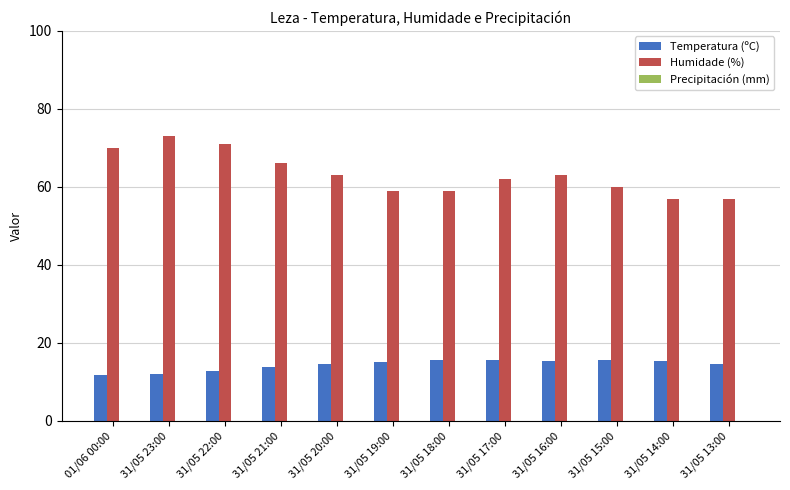

What position from the right is 31/05 16:00?

4